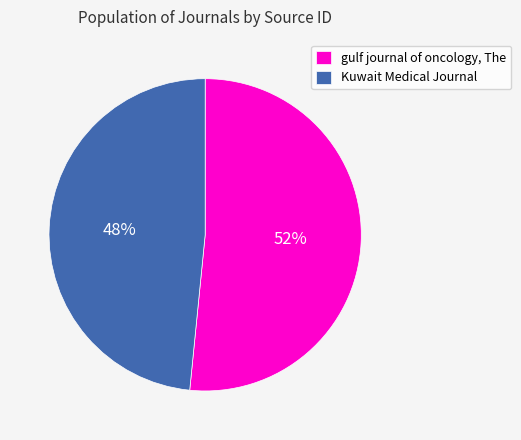

To the nearest percent, what is the combined percentage of gulf journal of oncology, The and Kuwait Medical Journal?

100%